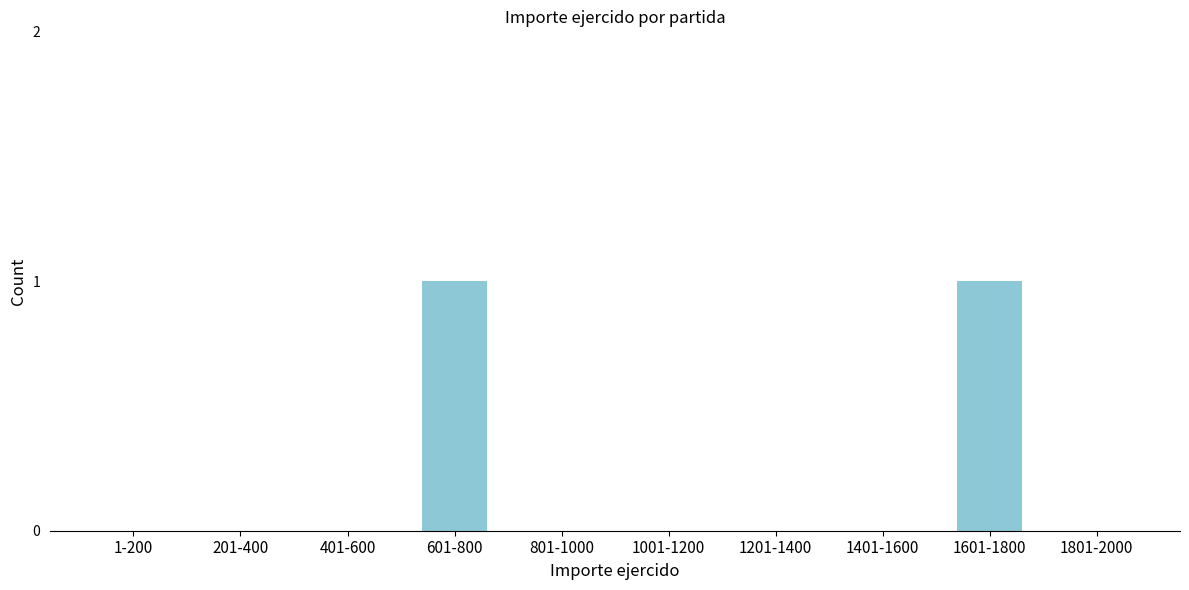

Reading right to left, what are all the values shown in this chart?

1801-2000=0	1601-1800=1	1401-1600=0	1201-1400=0	1001-1200=0	801-1000=0	601-800=1	401-600=0	201-400=0	1-200=0